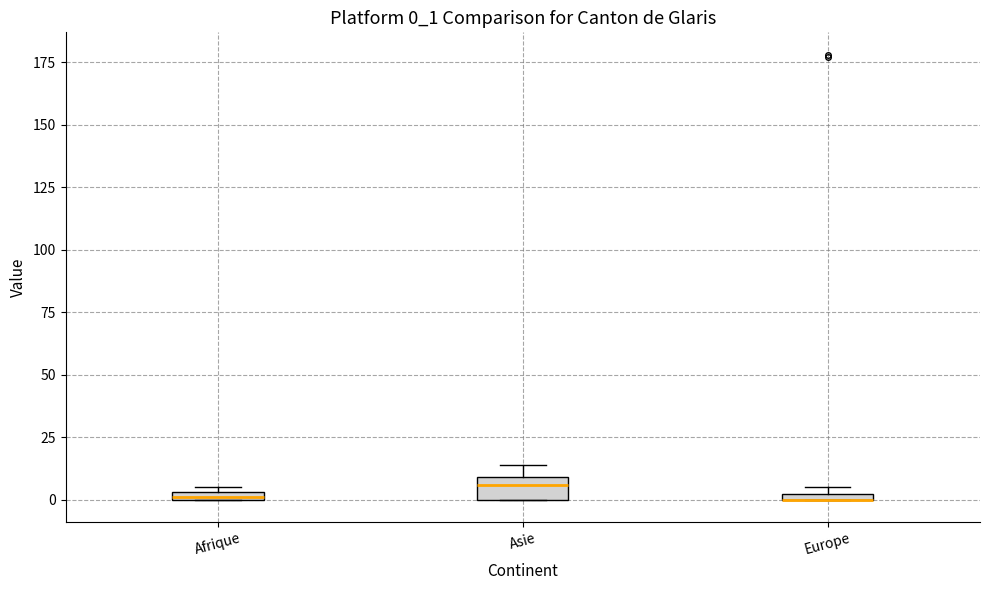

Comparing the boxes themselves (not the whiskers), which one is the tallest?

Asie